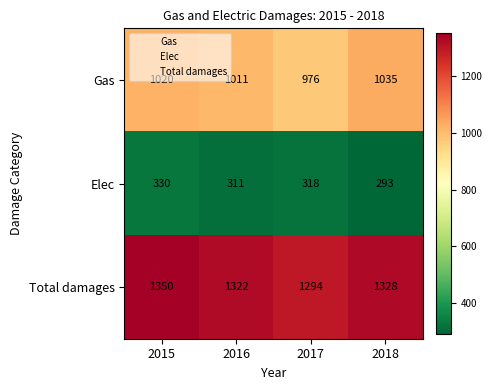

At how many categories does at least one series exceed 1345?

1